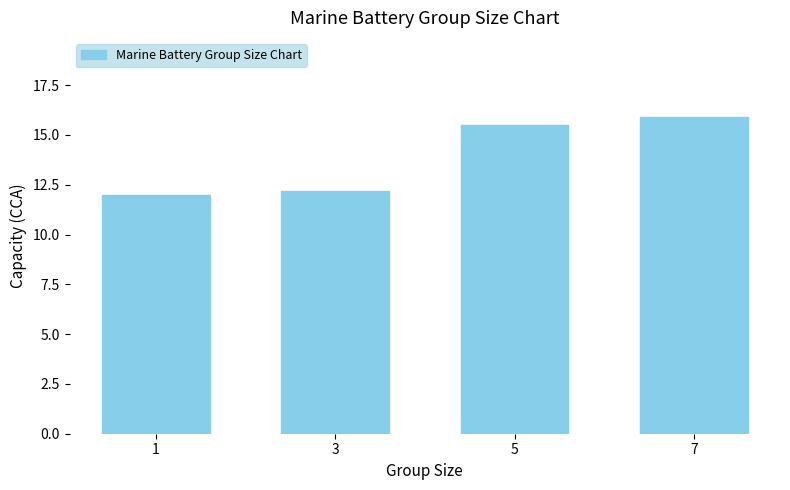

List the labels in order of value, smallest first.

1, 3, 5, 7